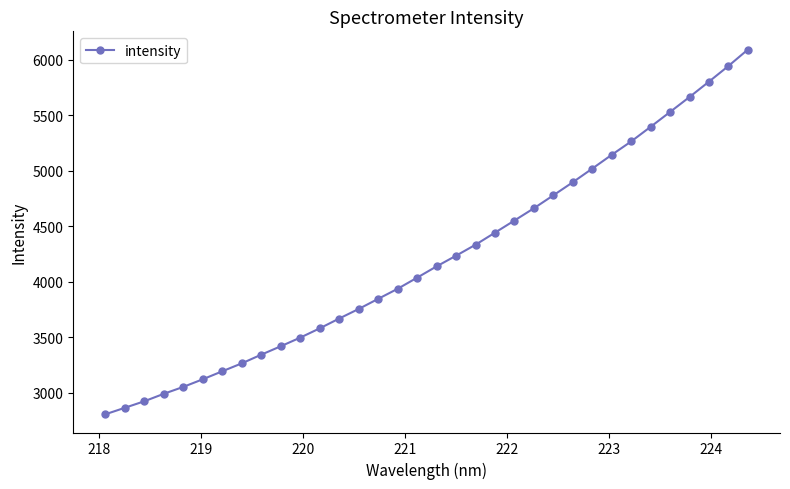

What is the value of the 8th point from the left?

3265.2